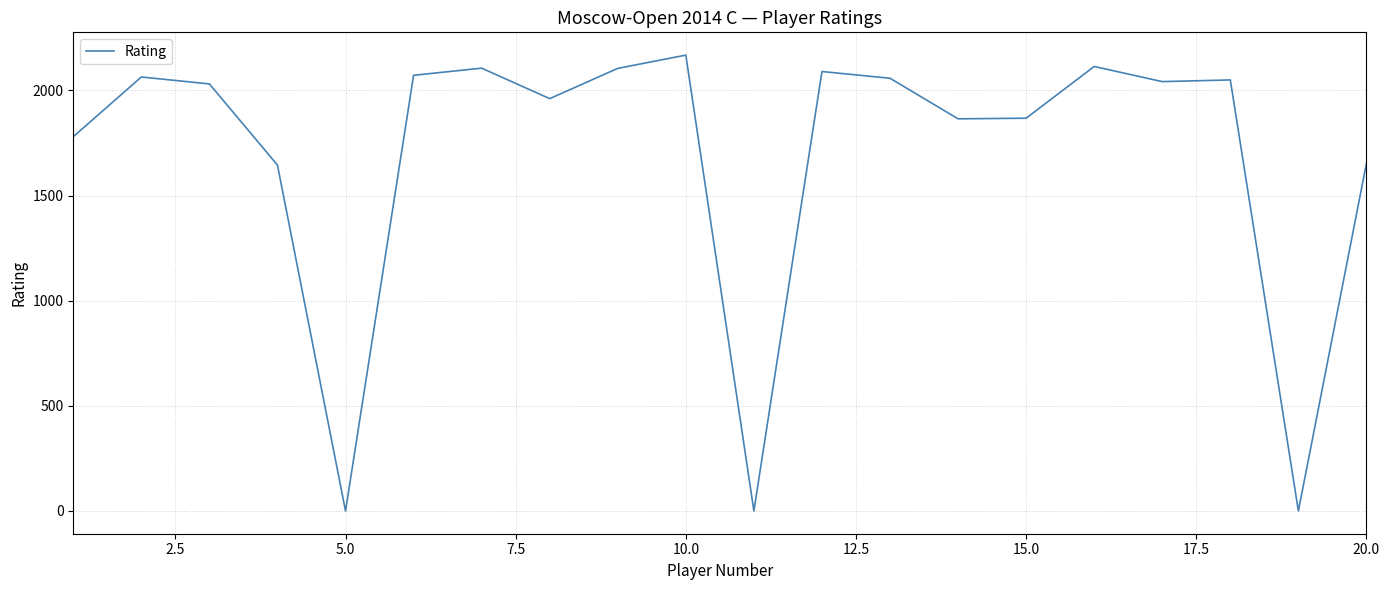

What is the difference between the maximum and minimum values?

2168